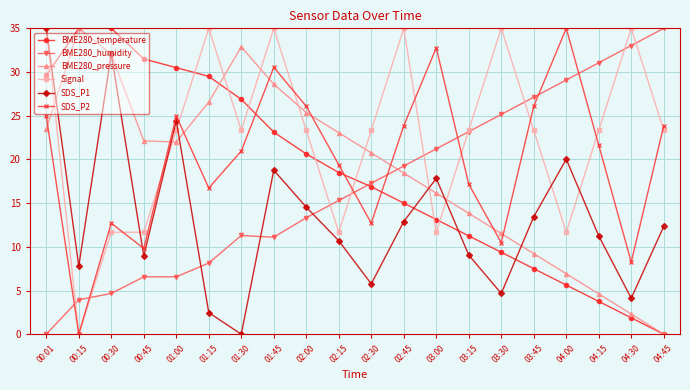

In BME280_pressure, how many points are higher than both neighbors (excluding endpoints)?

2